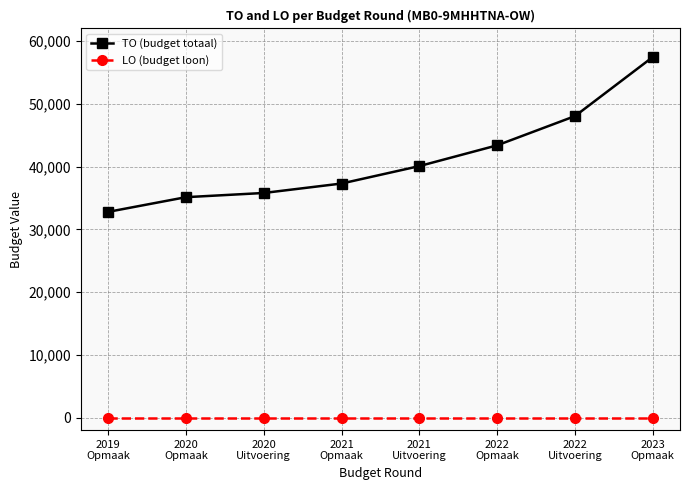

The TO (budget totaal) series shows 40074 at 2021
Uitvoering. True or false?

True